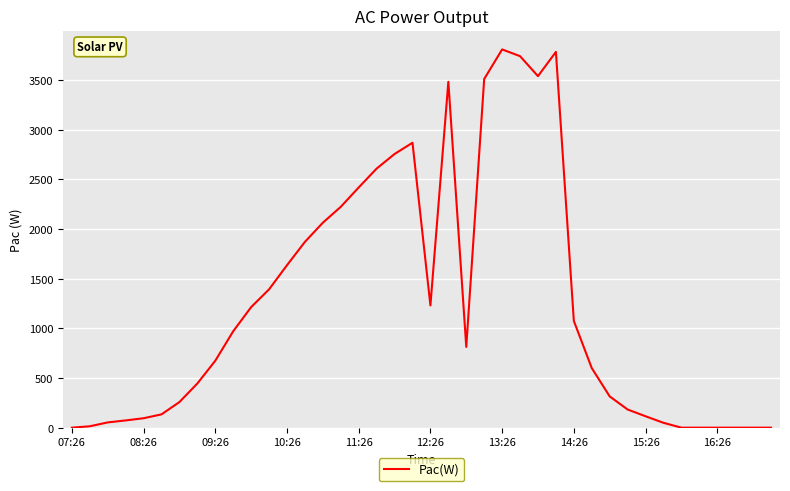

What is the greatest value displayed?

3809